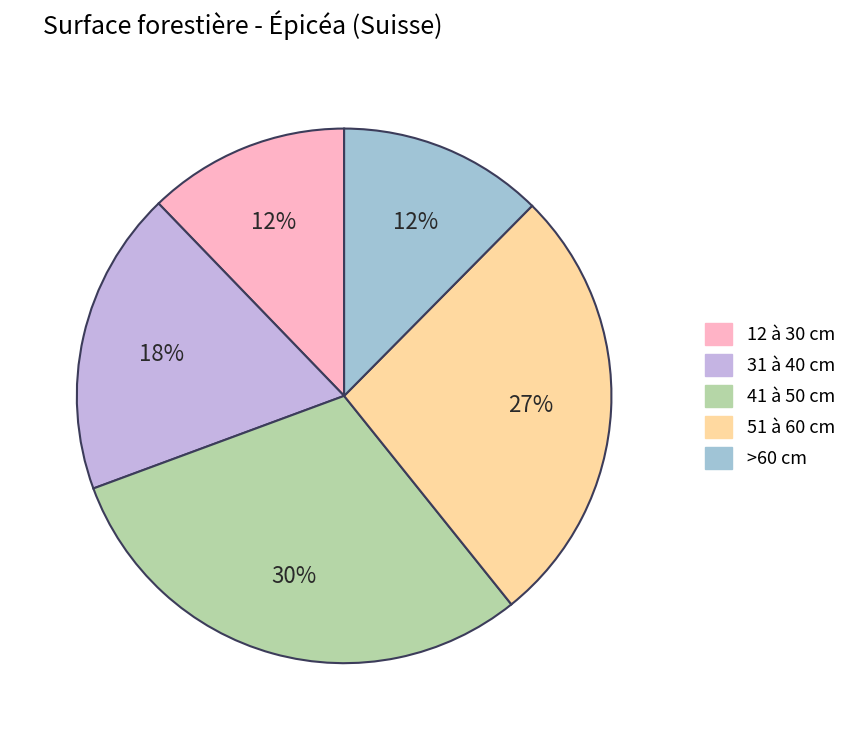

To the nearest percent, what is the difference between the 51 à 60 cm and 41 à 50 cm slice percentages?

3%